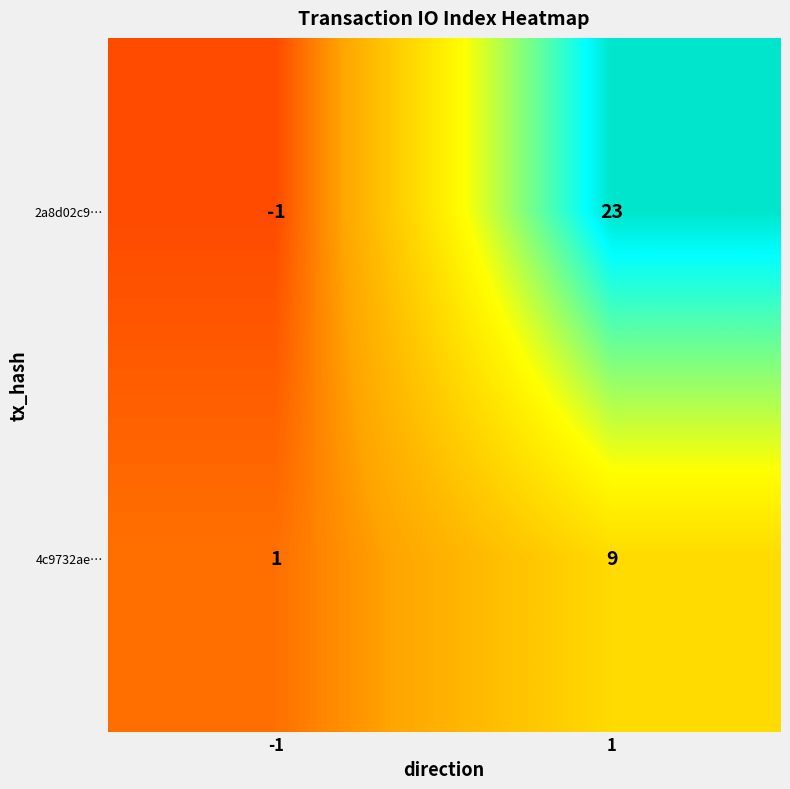

Which category has the highest value across all series?

1